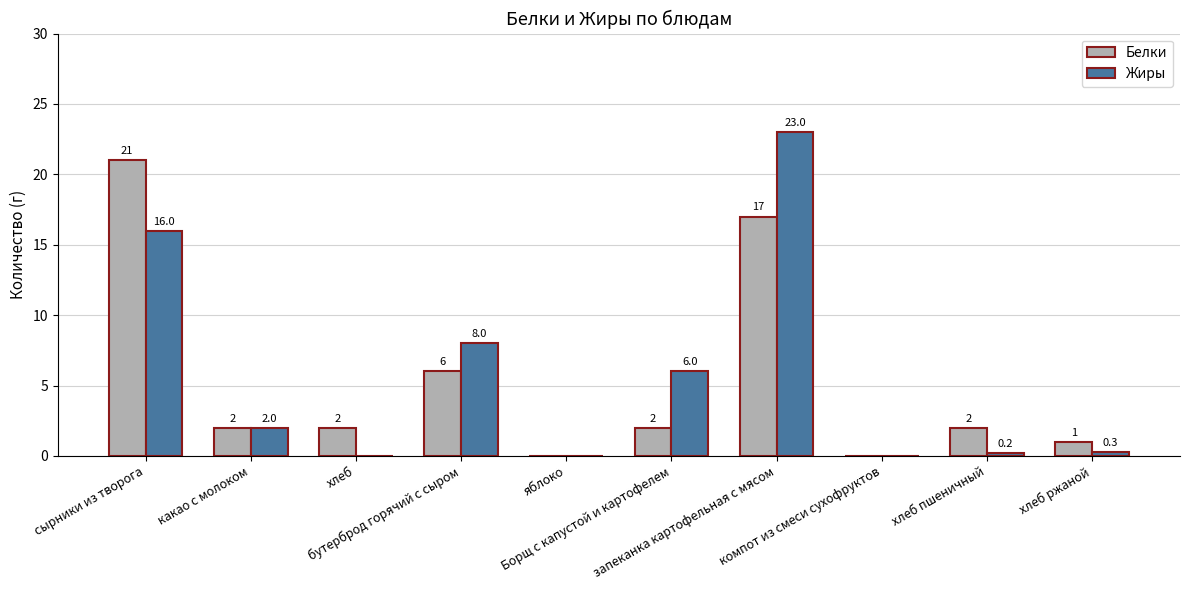

At which label does Белки first exceed 2?

сырники из творога